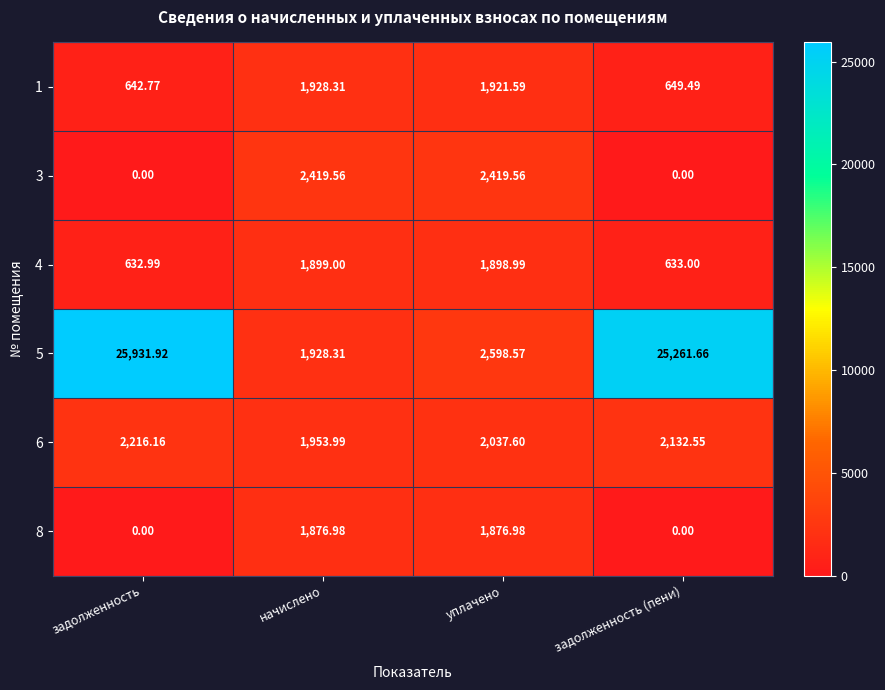

At which category is the sum across all series the highest?

задолженность